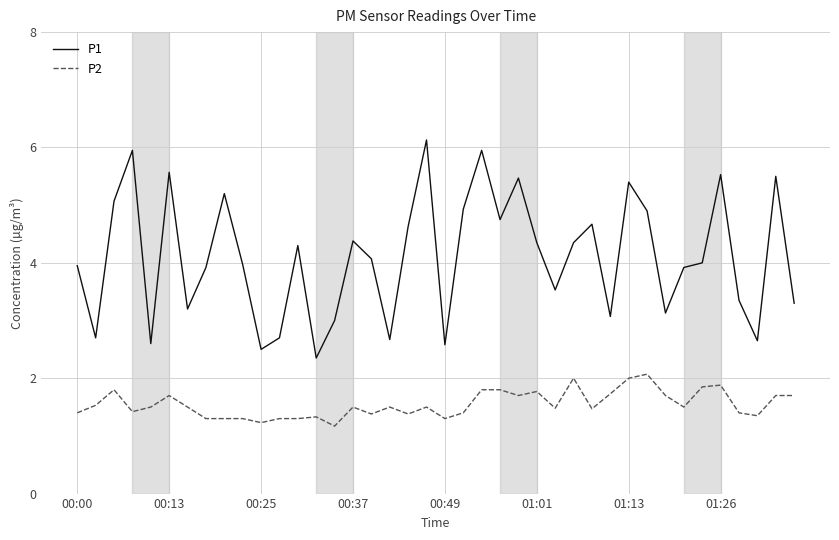

True or false: P2 and P1 intersect in this chart.

False